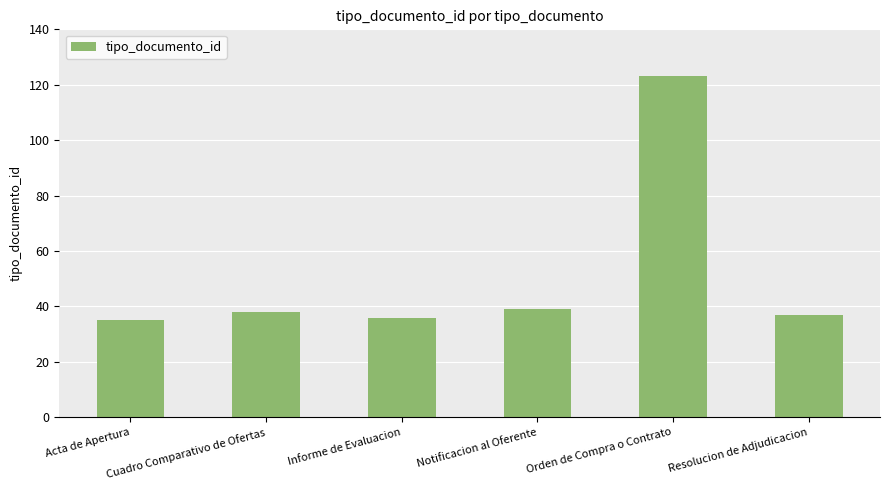

What is the difference between the maximum and second lowest values?

87